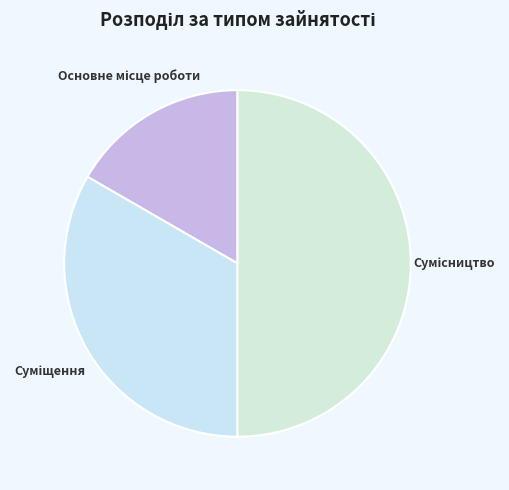

How many segments does this pie chart have?

3